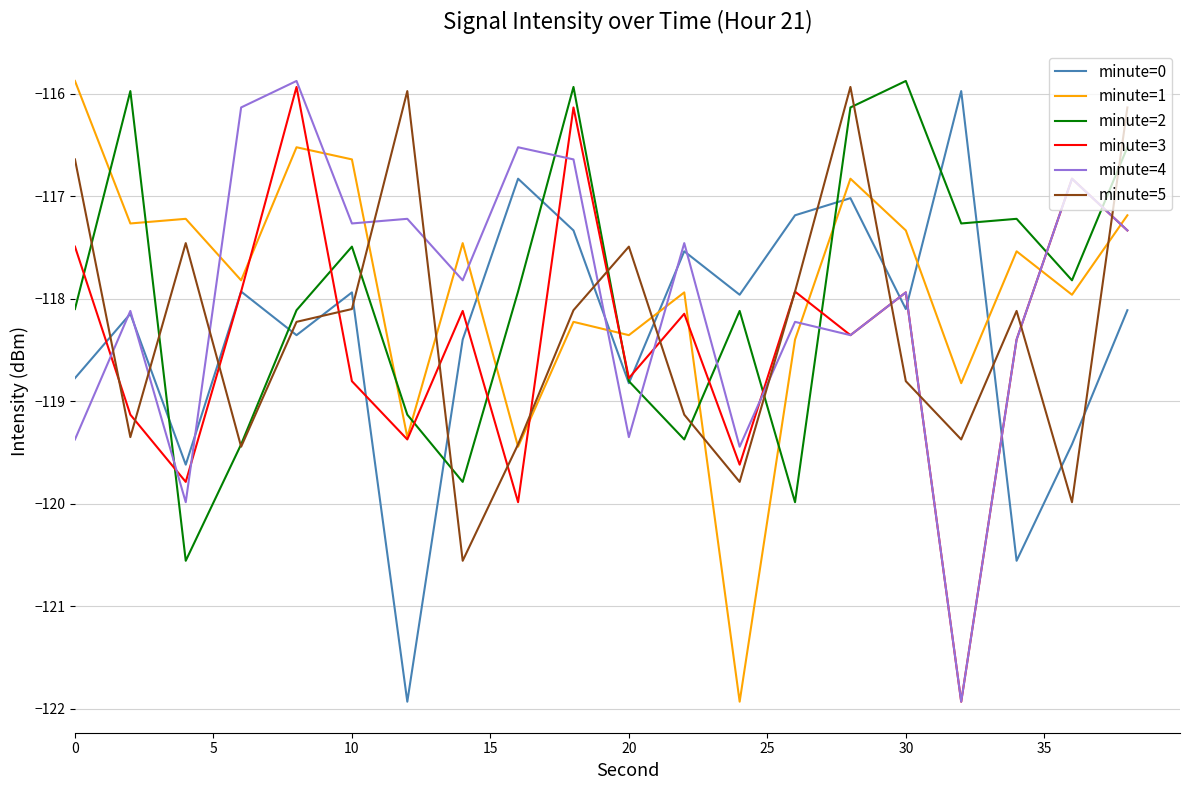

What is the maximum value for minute=2?

-115.9